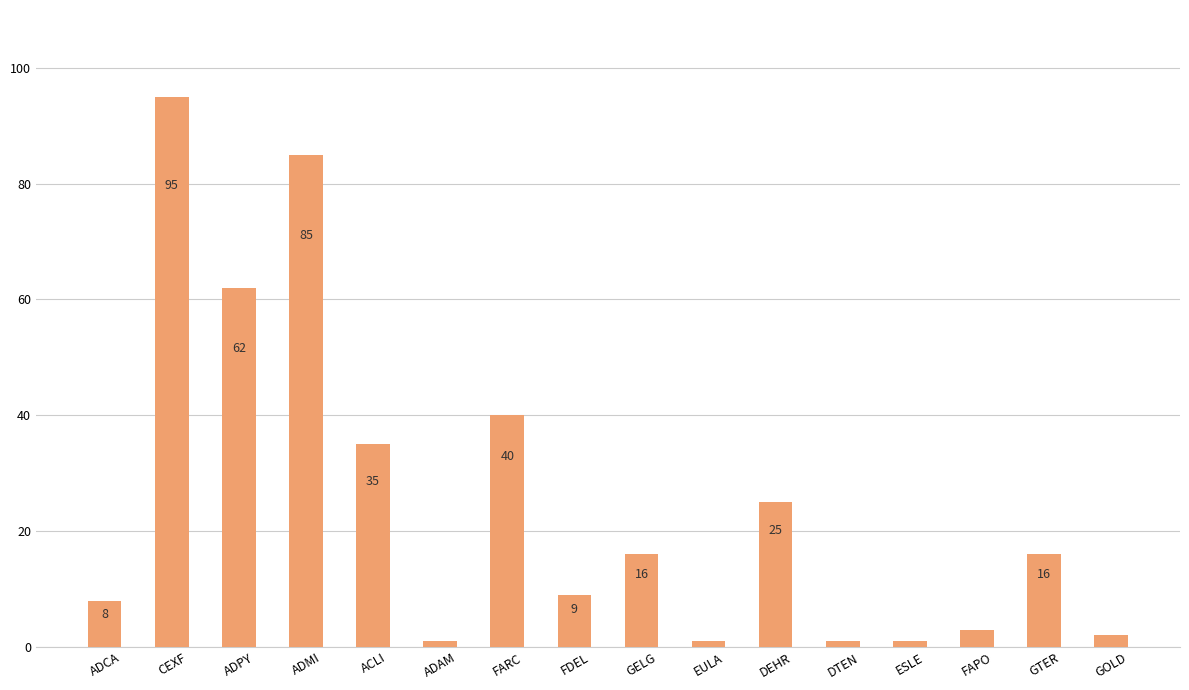

What is the greatest value displayed?

95